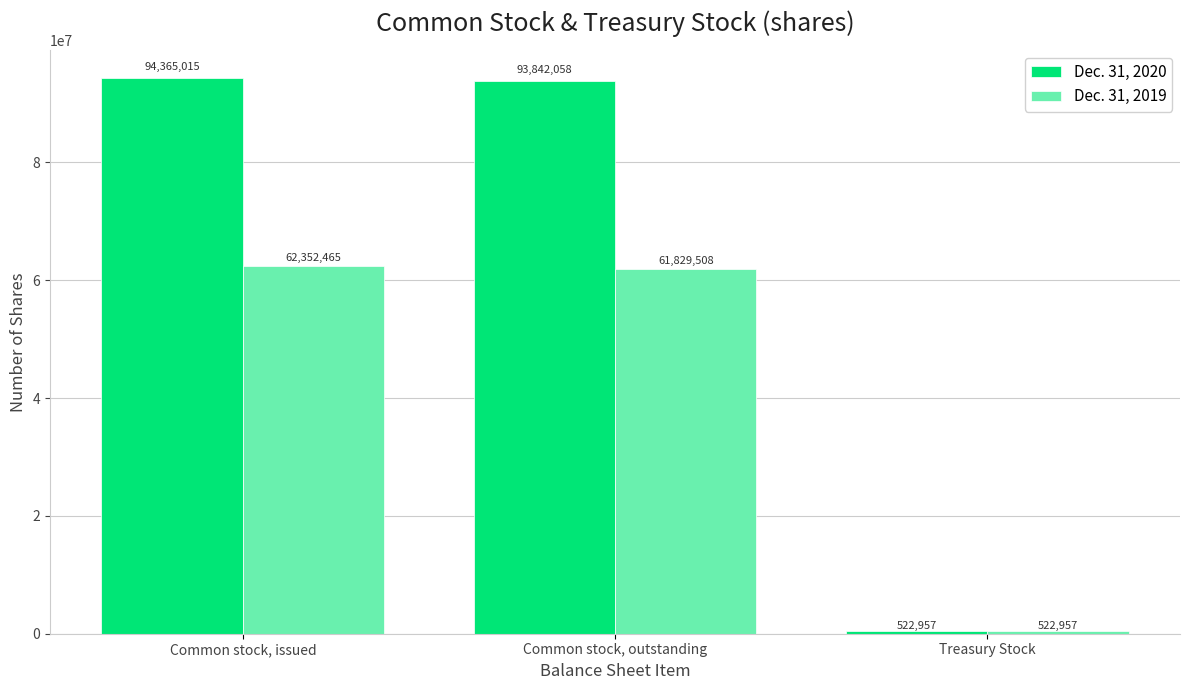

Which category has the lowest value in the Dec. 31, 2020 series?

Treasury Stock